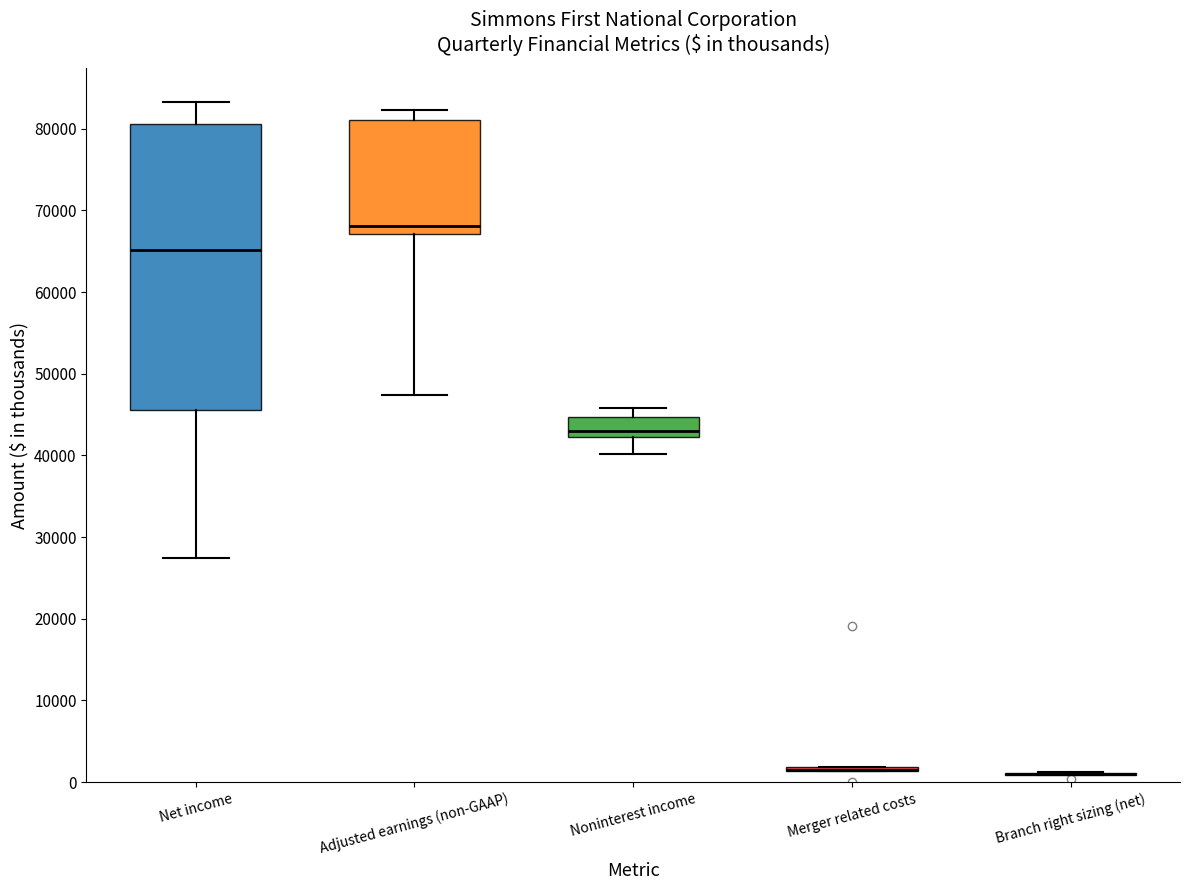

Reading left to right, transcribe this box plot: for each box, give where its median line is, the range the box spans, and where its two whiskers end, as read against the y-axis. The values are not printed on the chart, so give them approximately, as read against the axis.

Net income: median 65000, box 46000 to 81000, whiskers 27000 to 83000
Adjusted earnings (non-GAAP): median 68000, box 67000 to 81000, whiskers 47000 to 82000
Noninterest income: median 43000, box 42000 to 45000, whiskers 40000 to 46000
Merger related costs: box collapsed to a line at 1000, whiskers 1000 to 2000
Branch right sizing (net): box collapsed to a line at 1000, whiskers 1000 to 1000